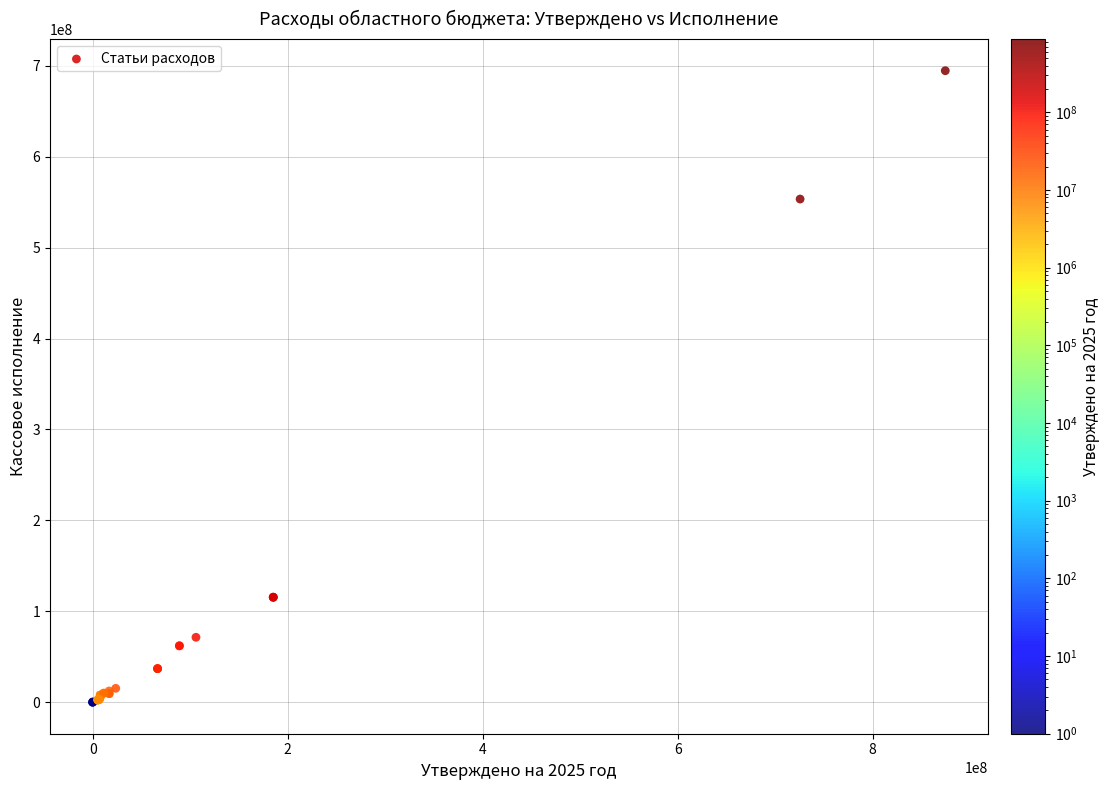

What Y value in the scatter plot is closest to 347289719?

553386785.5